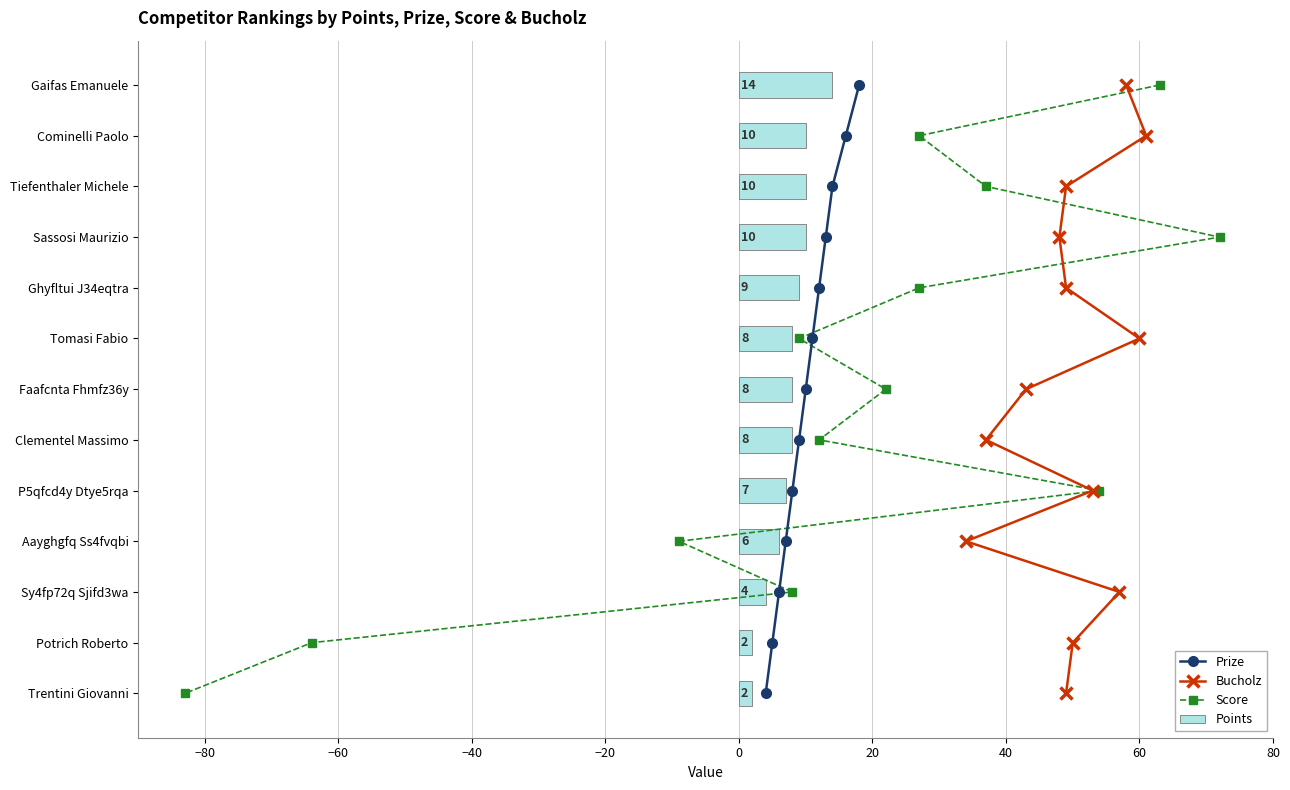

How many series are shown in this chart?

4